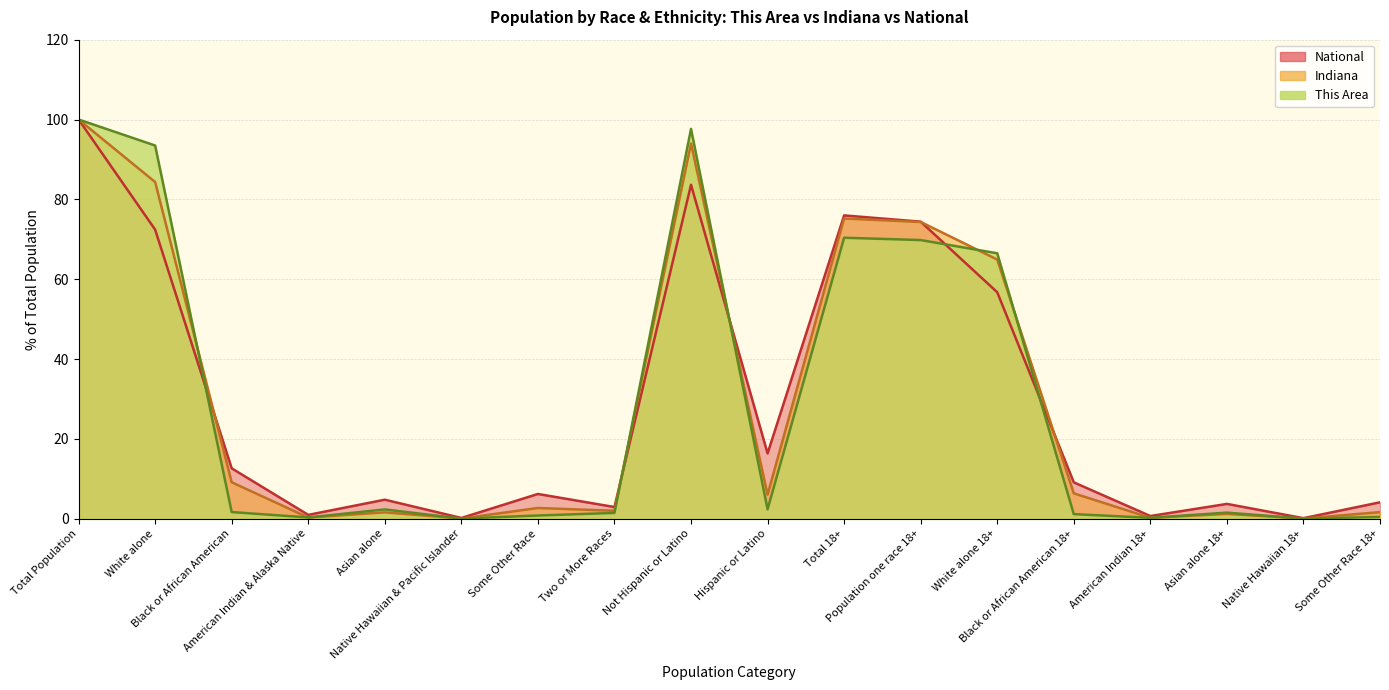

Is the value of This Area at Not Hispanic or Latino greater than the value of Indiana at Total Population?

No